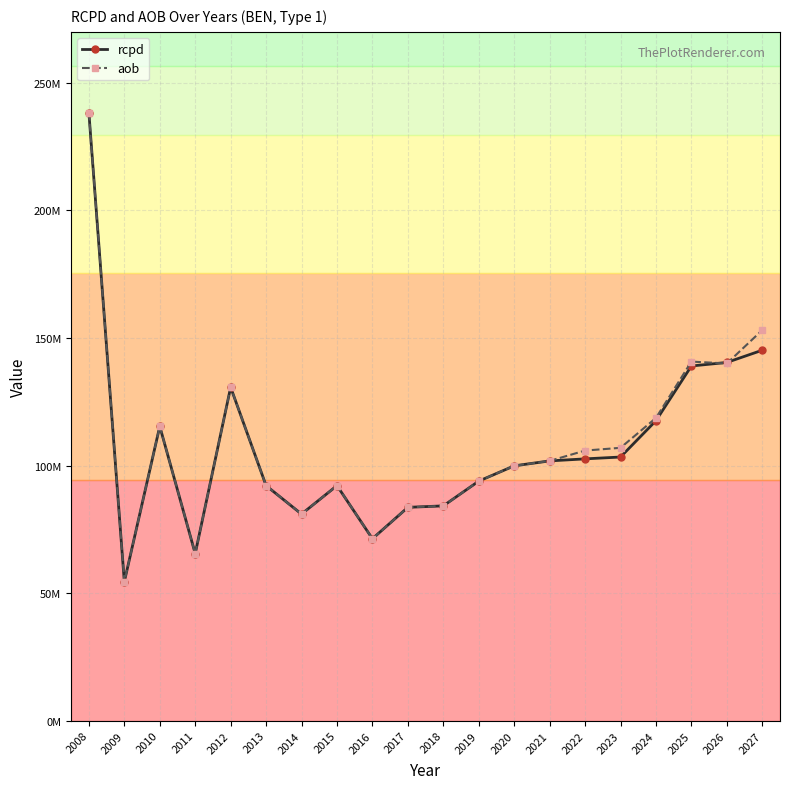

Which label corresponds to the smallest value in the chart?

2009